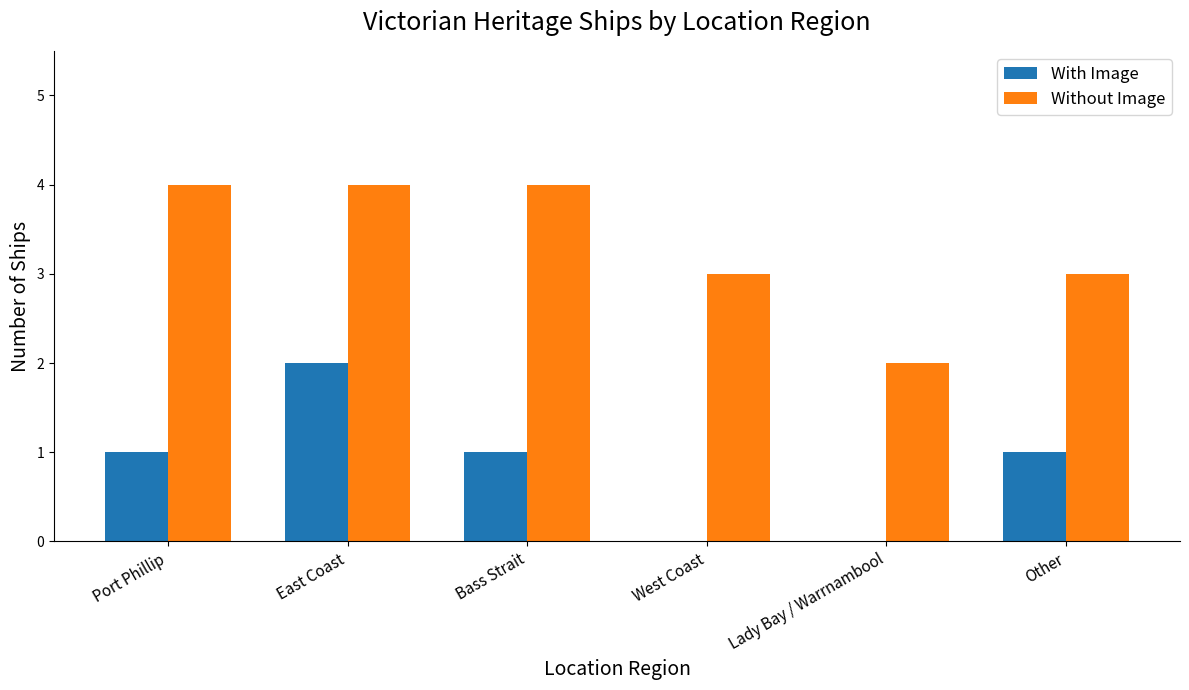

How many groups of bars are there?

6